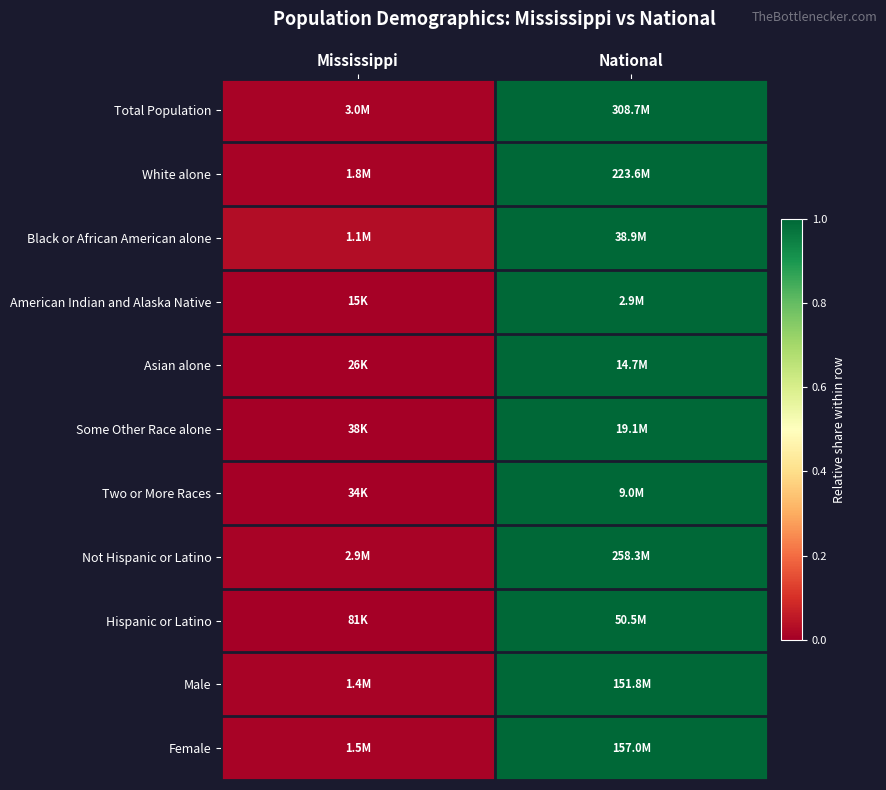

At which category does the chart reach its peak across all series?

National